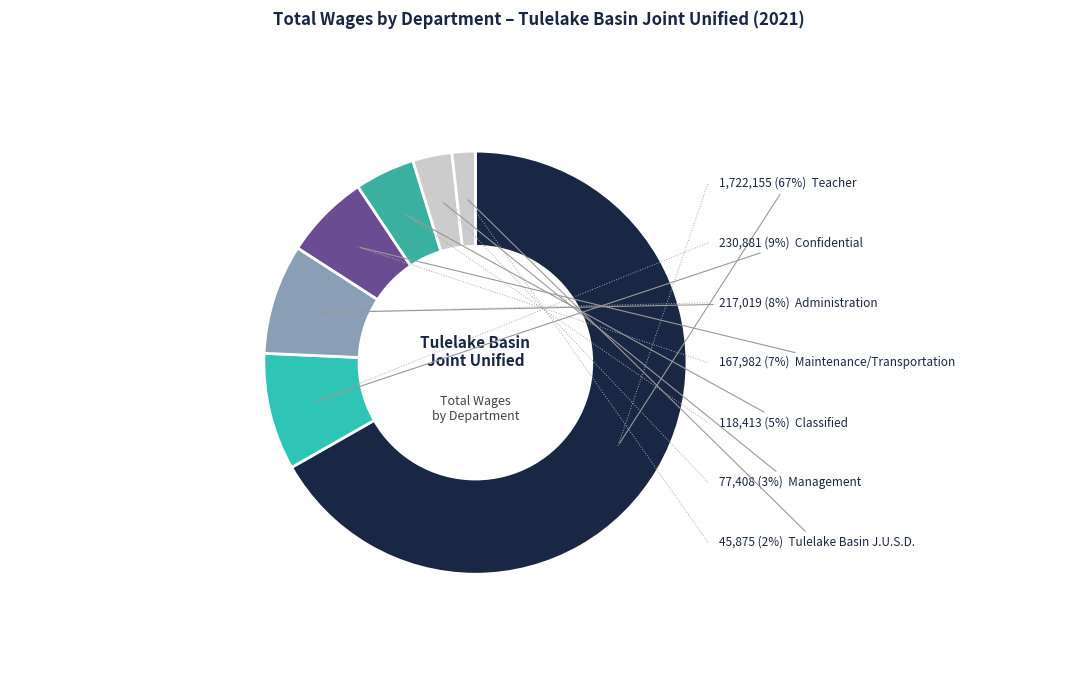

How many slices are in this pie chart?

7